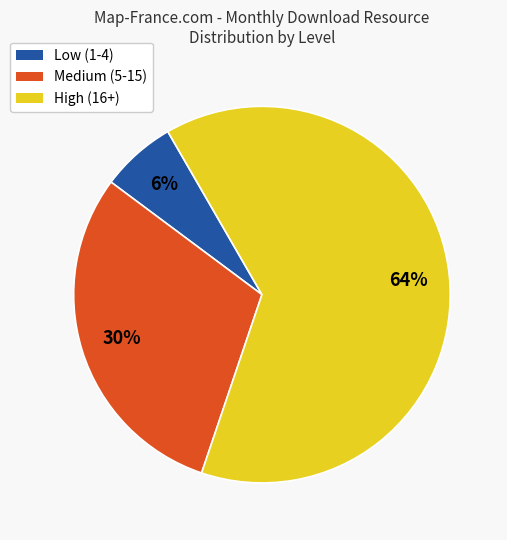

Is there any slice that represents more than half of the pie?

Yes